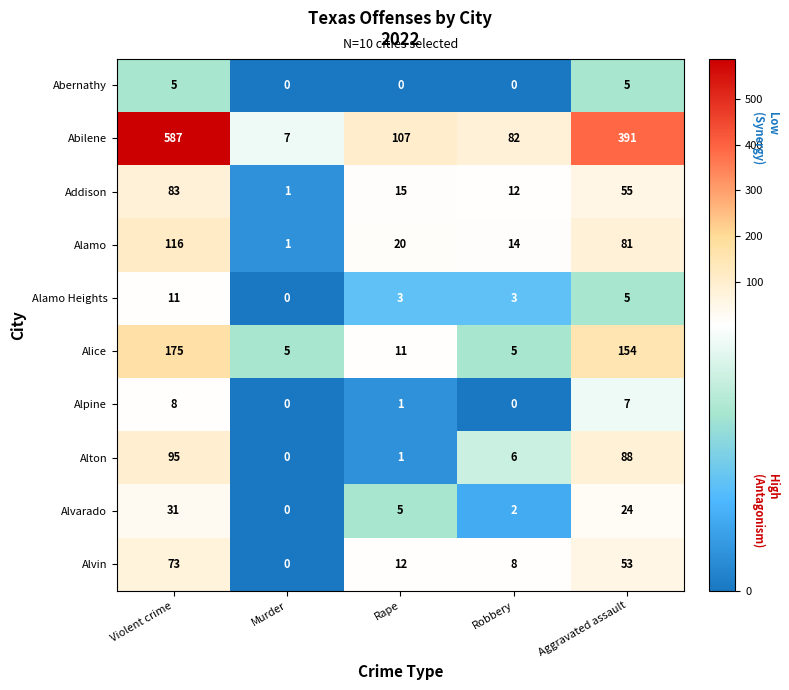

At which label is Alice closest to 90?

Aggravated assault